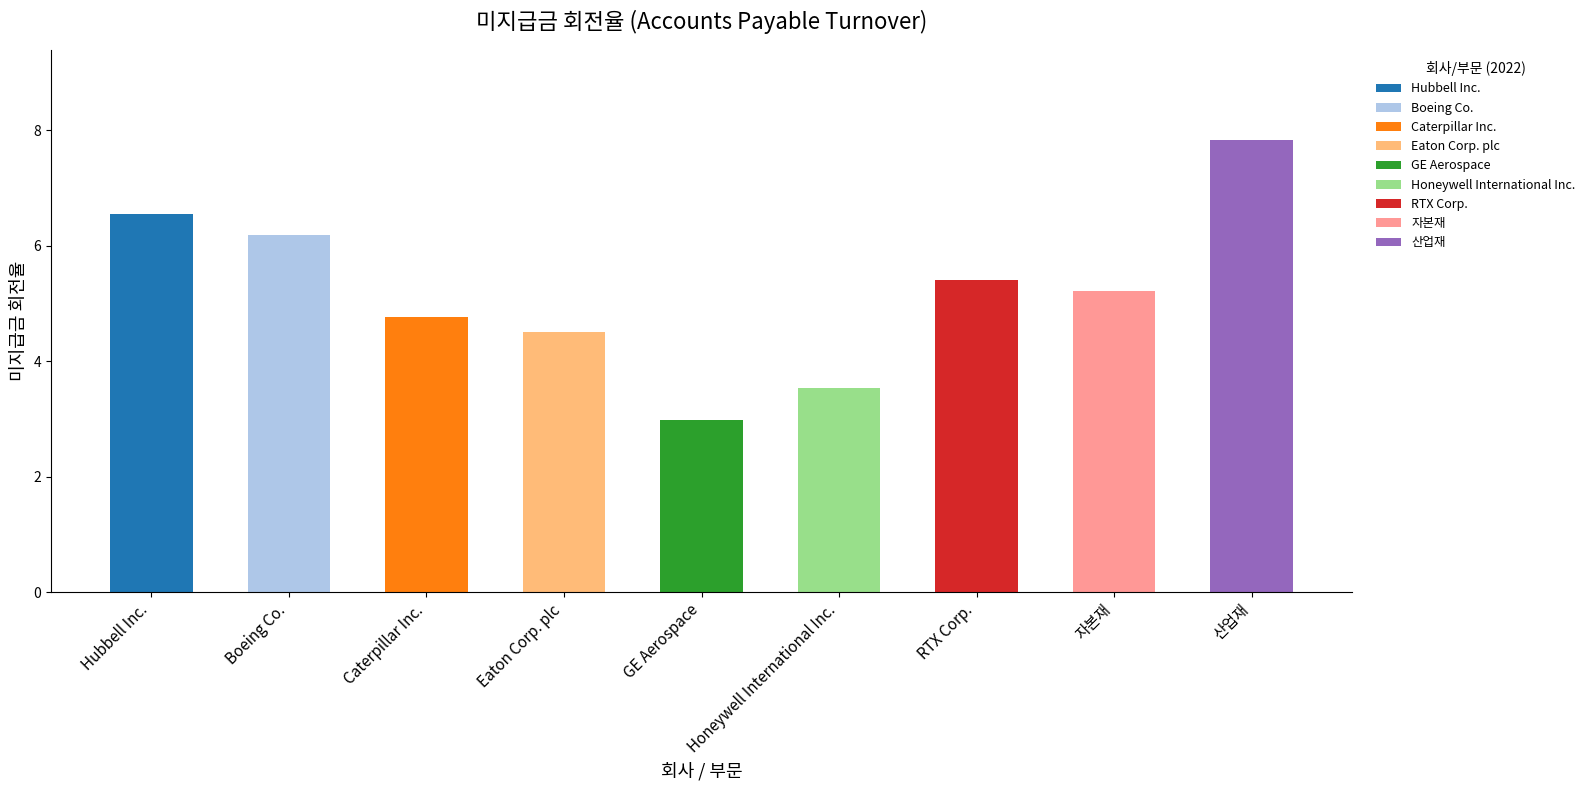

True or false: 2022 has a value of 4.5 at Eaton Corp. plc.

True